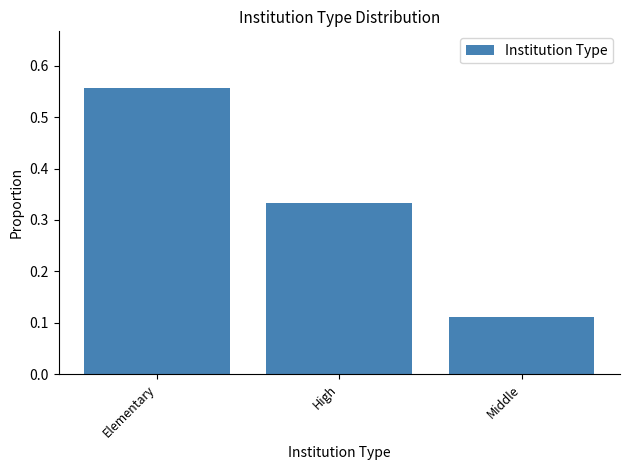

What is the label of the 2nd bar from the left?

High